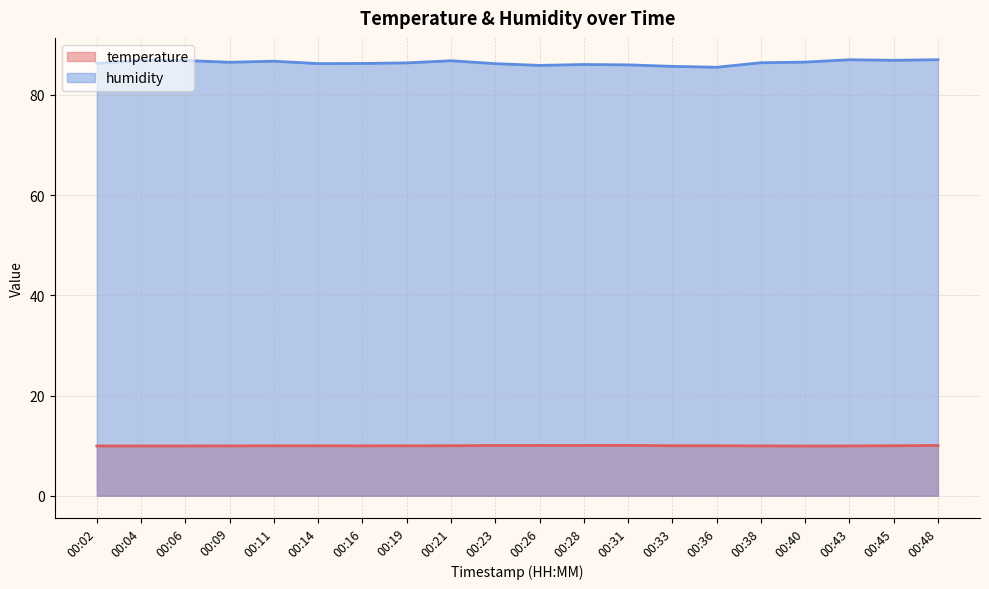

At how many categories does at least one series exceed 71?

20